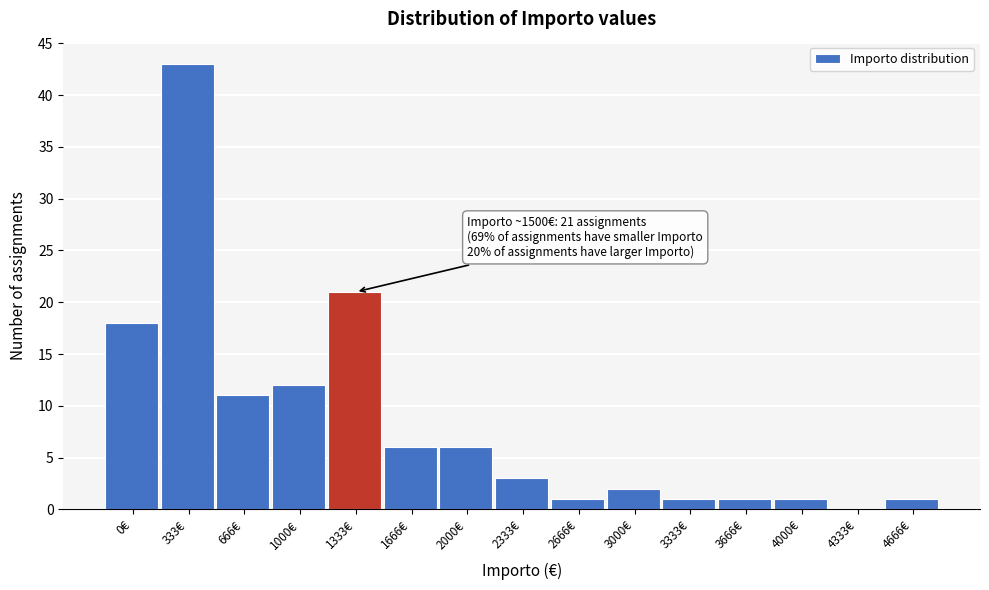

Reading left to right, list all the values displayed in this chart.

0€=18	333€=43	666€=11	1000€=12	1333€=21	1666€=6	2000€=6	2333€=3	2666€=1	3000€=2	3333€=1	3666€=1	4000€=1	4333€=0	4666€=1